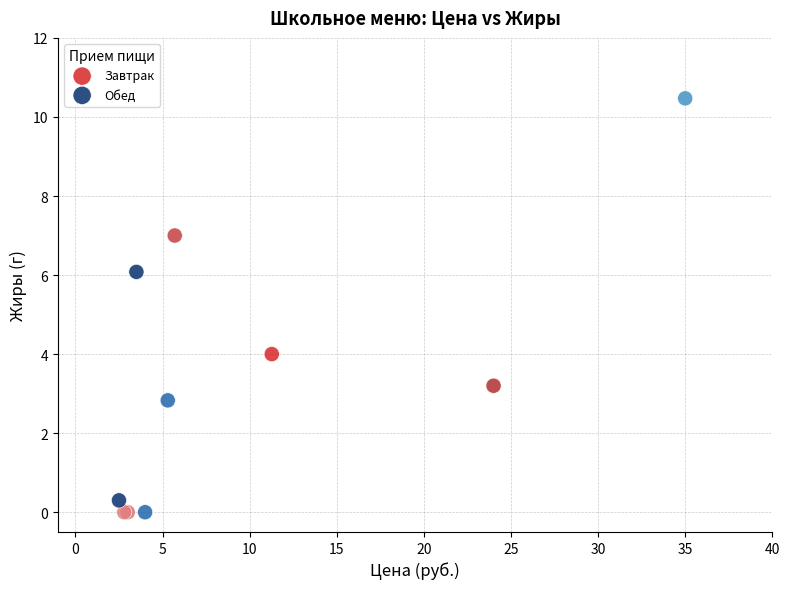

Which series contains the highest Y value?

Обед